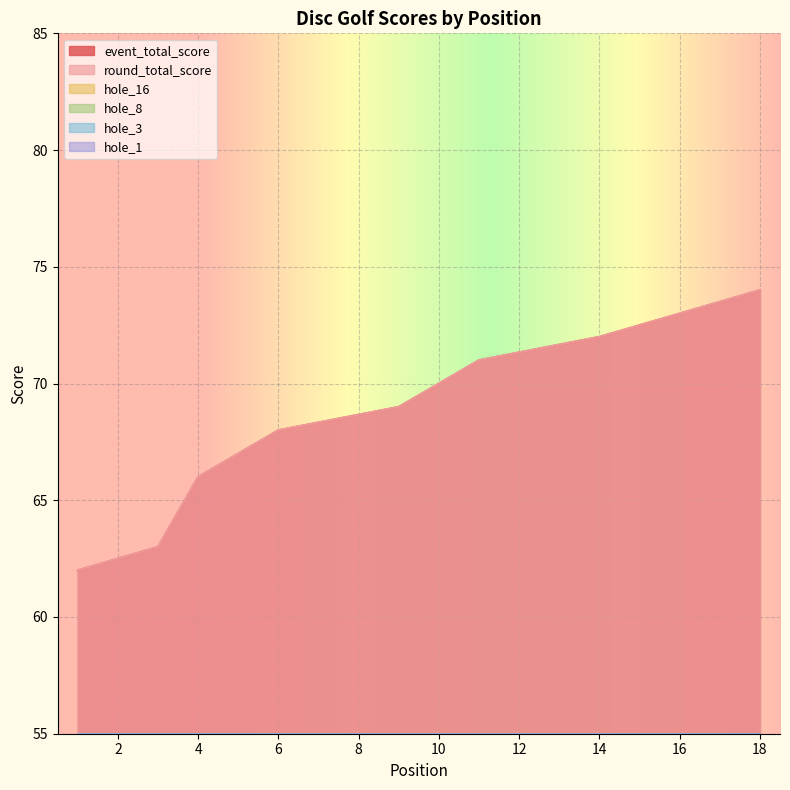

Is the value of round_total_score at 18 greater than the value of hole_3 at 11?

Yes